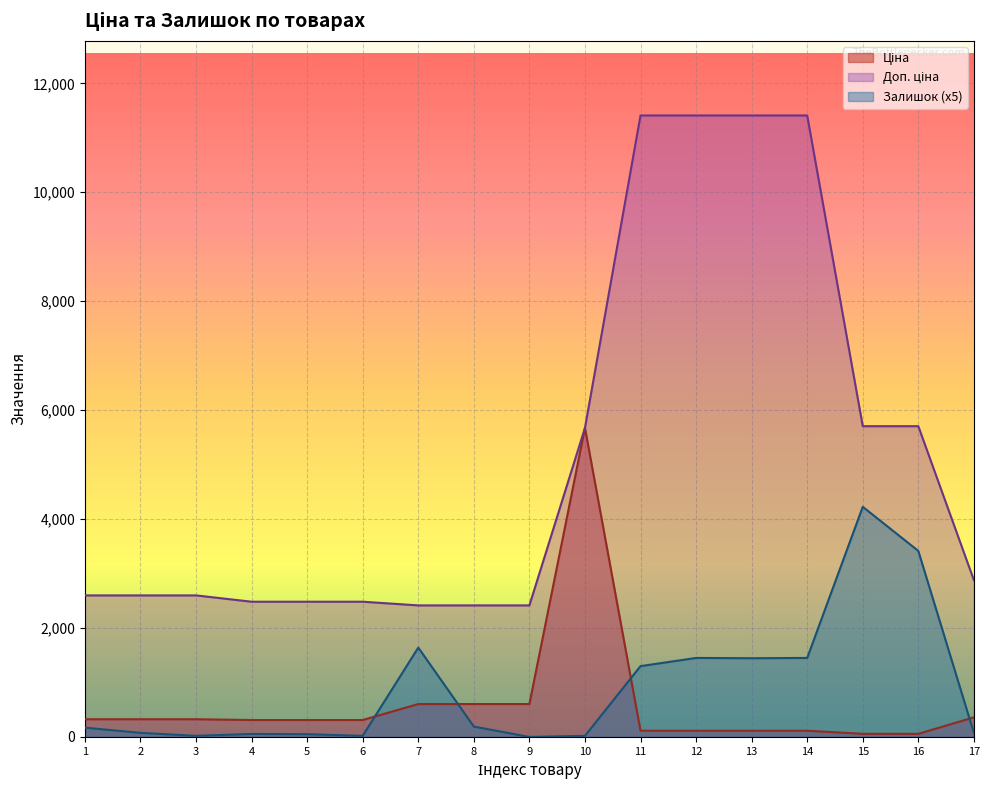

How many data points in Залишок are above 170?

8